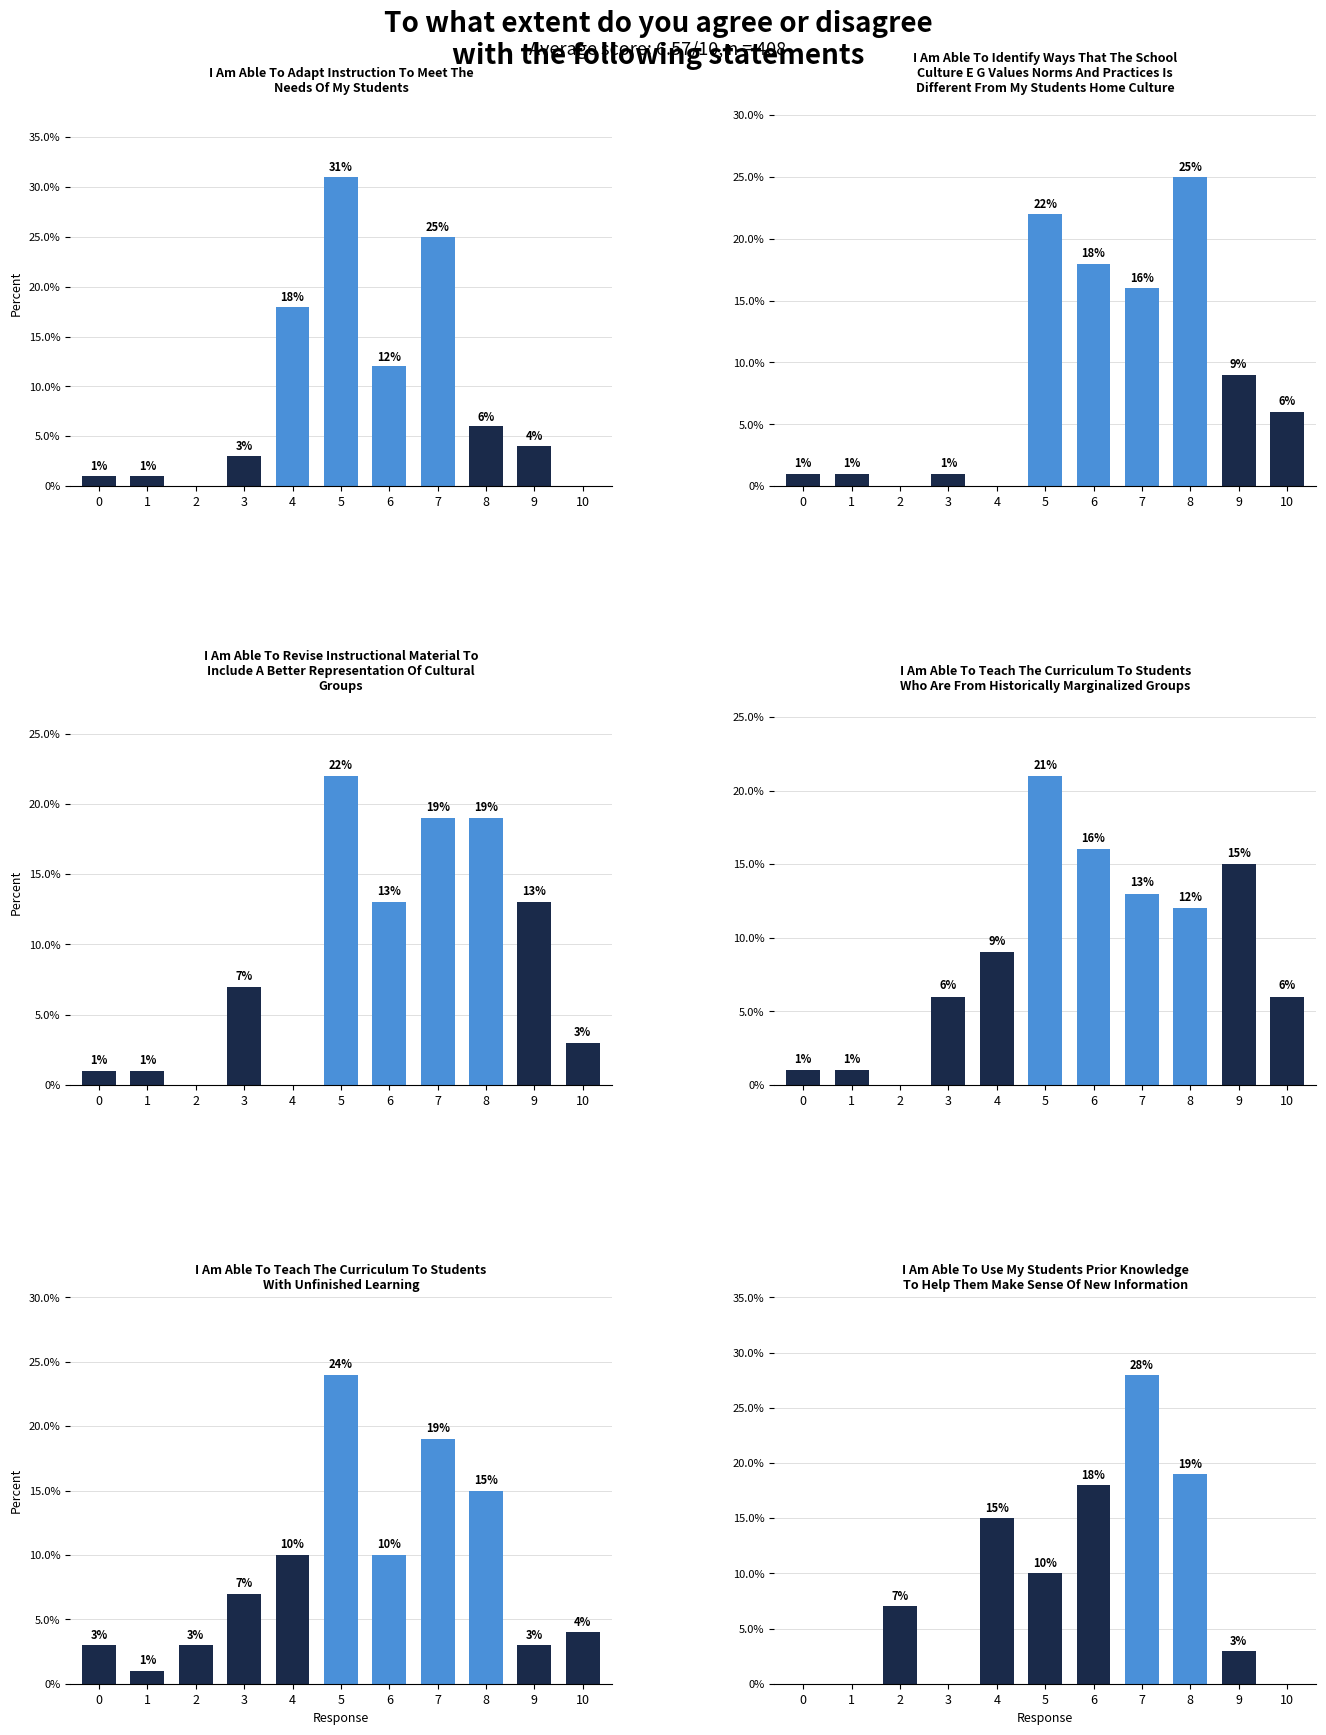

Is the value of I Am Able To Use My Students Prior Knowledge
To Help Them Make Sense Of New Information at 0 greater than the value of I Am Able To Identify Ways That The School
Culture E G Values Norms And Practices Is
Different From My Students Home Culture at 3?

No